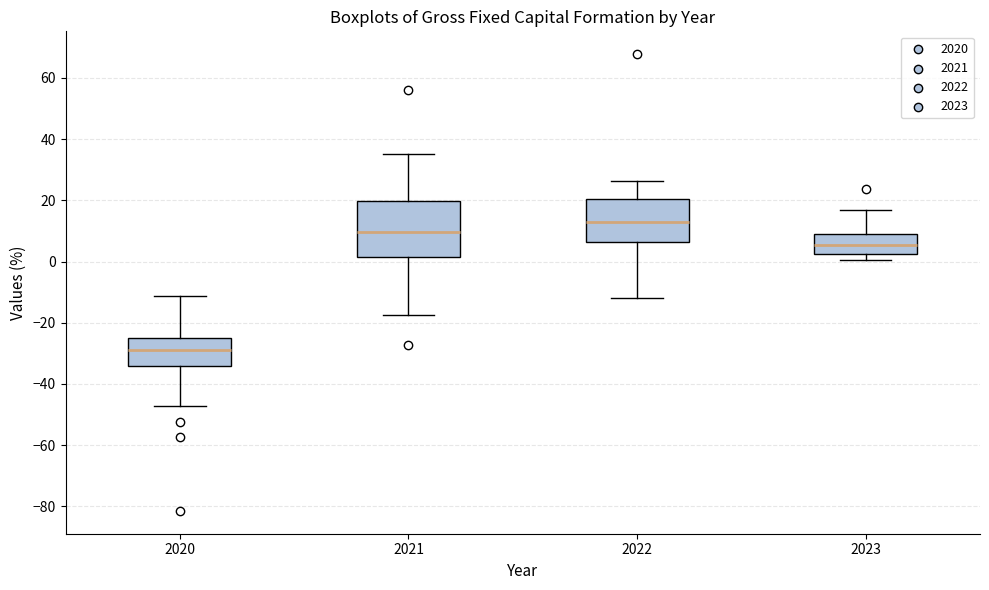

Reading left to right, read every box against the y-axis: the position of its median line, the range the box covers, and the ends of its whiskers. The values are not printed on the chart, so give them approximately, as read against the axis.

2020: median -28, box -34 to -24, whiskers -48 to -12
2021: median 10, box 2 to 20, whiskers -18 to 36
2022: median 12, box 6 to 20, whiskers -12 to 26
2023: median 6, box 2 to 8, whiskers 0 to 16